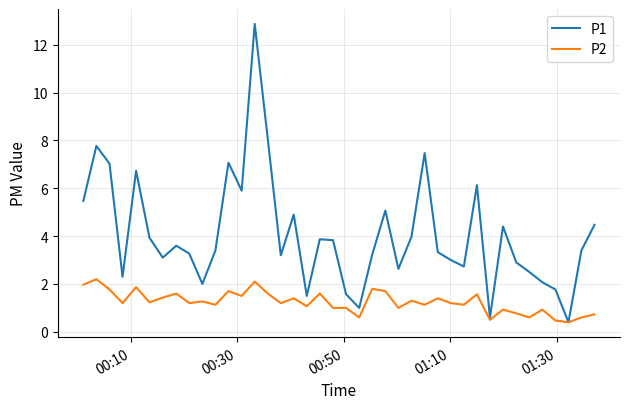

Rank the series by their maximum value, from lowest to highest.

P2, P1